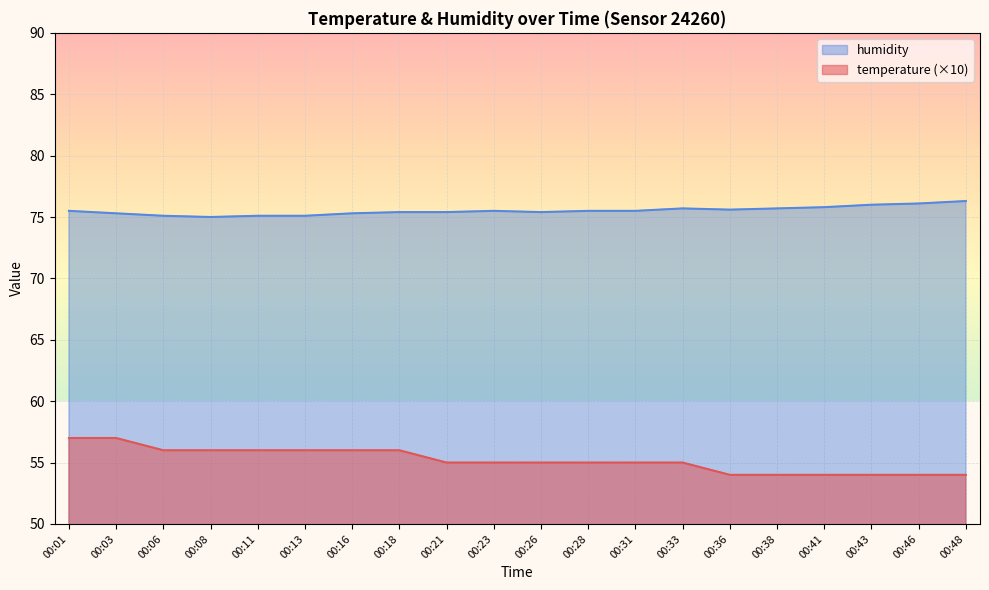

What is the smallest value displayed?

54.0